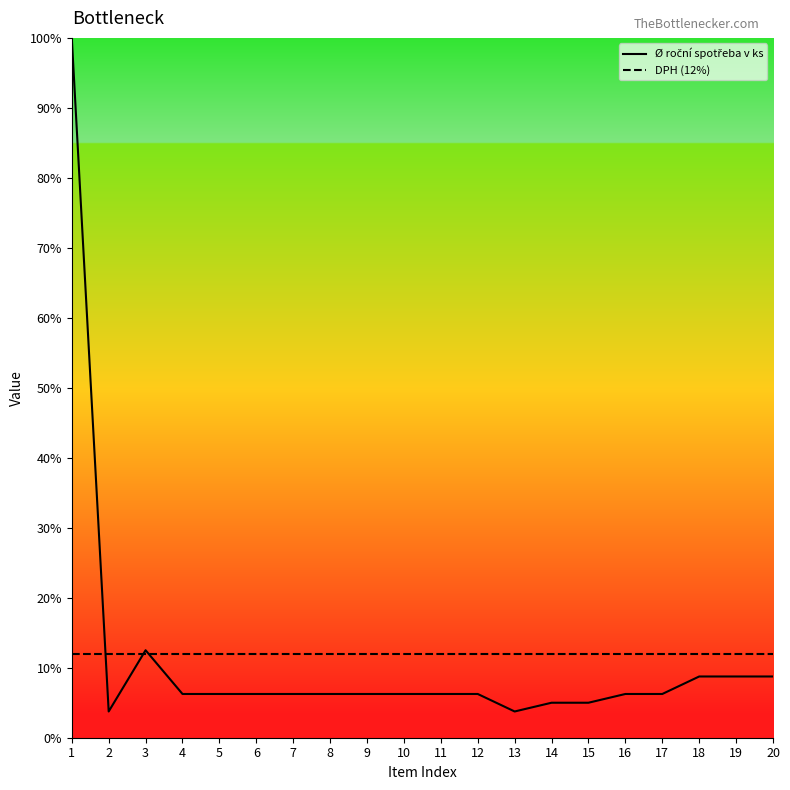

How many lines are shown in the chart?

2